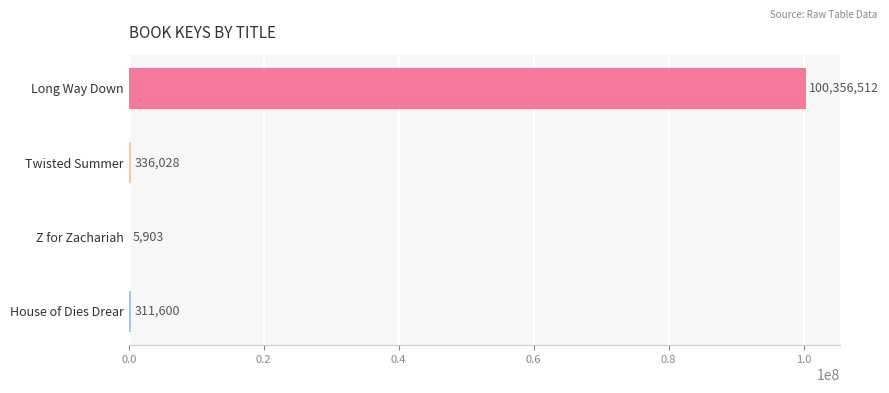

Is it true that the value at House of Dies Drear is 311600?

True